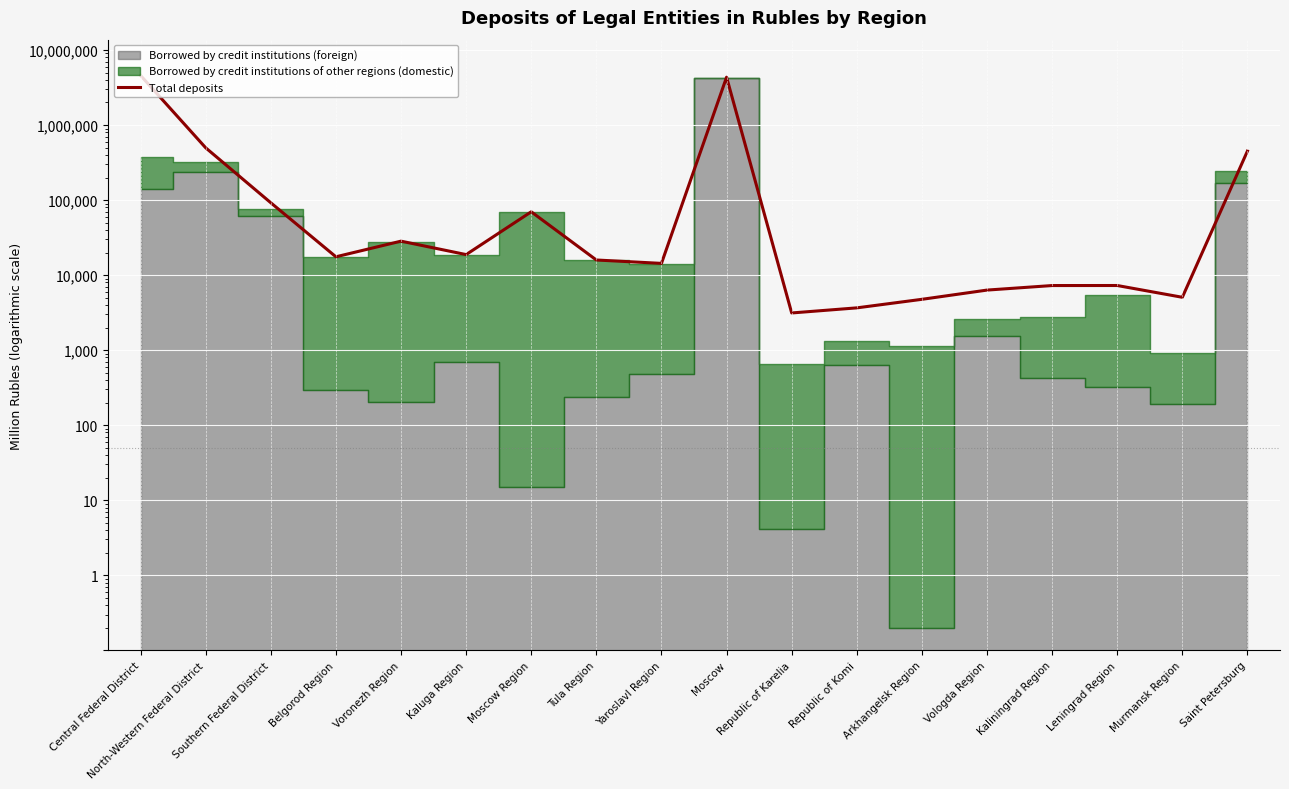

What position from the left is Vologda Region?

14